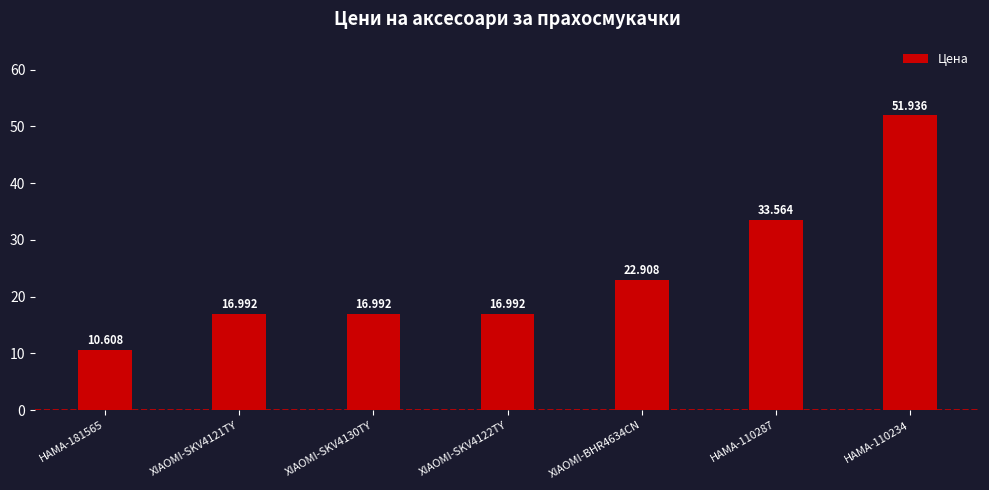

Rank the categories by value from highest to lowest.

HAMA-110234, HAMA-110287, XIAOMI-BHR4634CN, XIAOMI-SKV4121TY, XIAOMI-SKV4130TY, XIAOMI-SKV4122TY, HAMA-181565